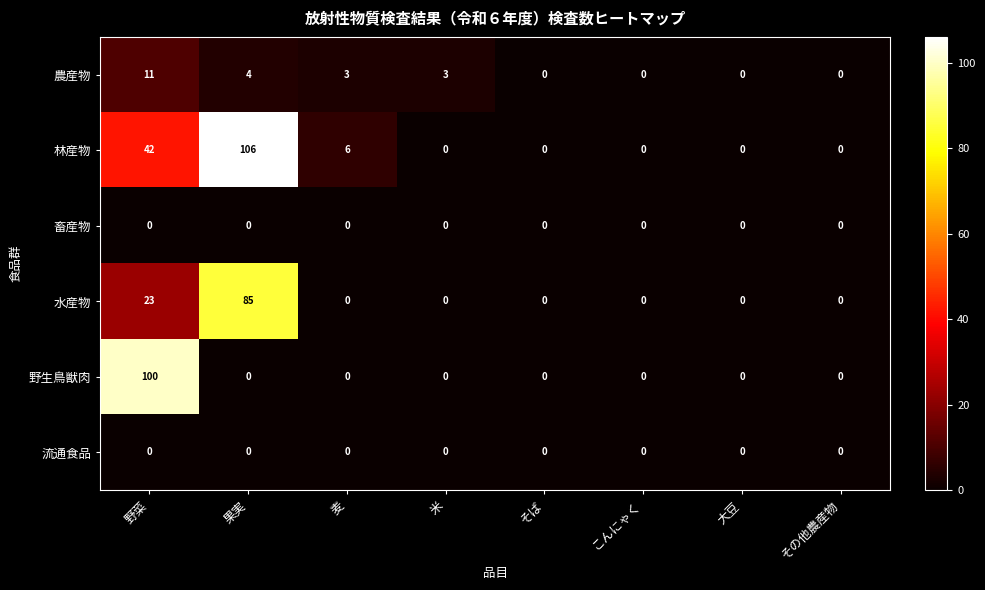

Which series has the largest total across all categories?

林産物